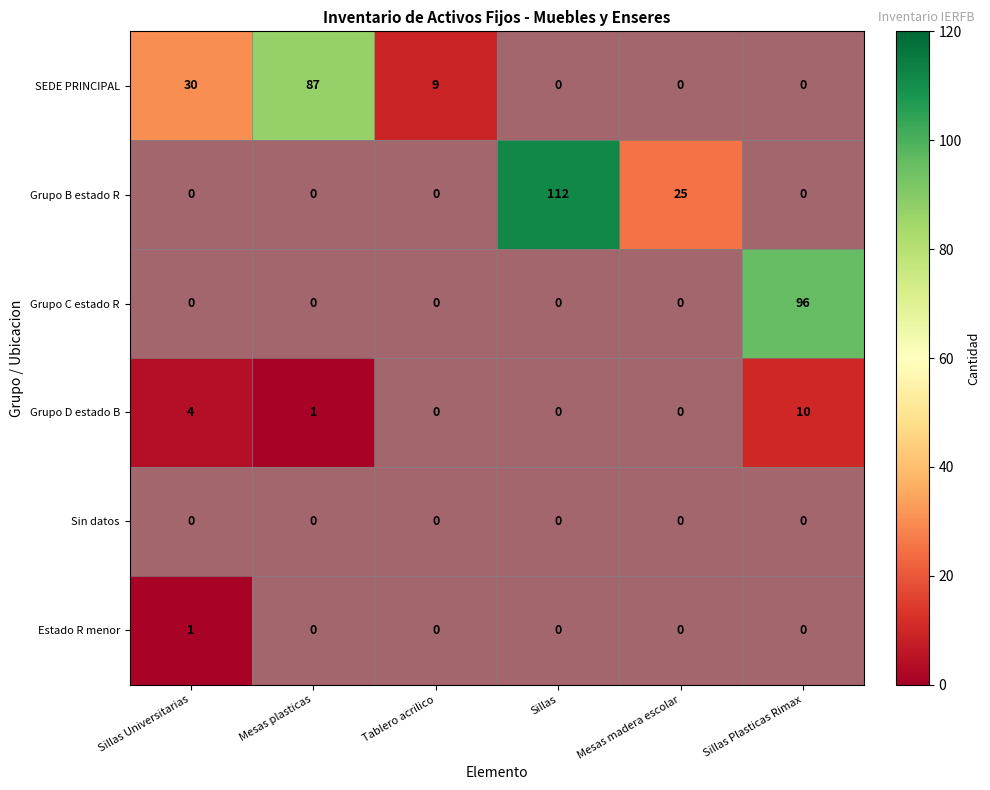

Which label corresponds to the largest value in the chart?

Sillas